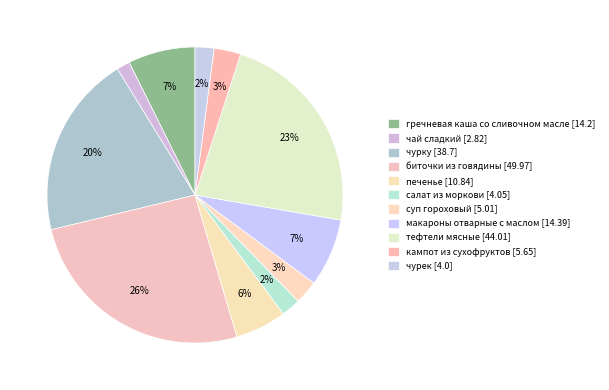

Rank the categories by value from highest to lowest.

биточки из говядины, тефтели мясные, чурку, макароны отварные с маслом, гречневая каша со сливочном масле, печенье, кампот из сухофруктов, суп гороховый, салат из моркови, чурек, чай сладкий